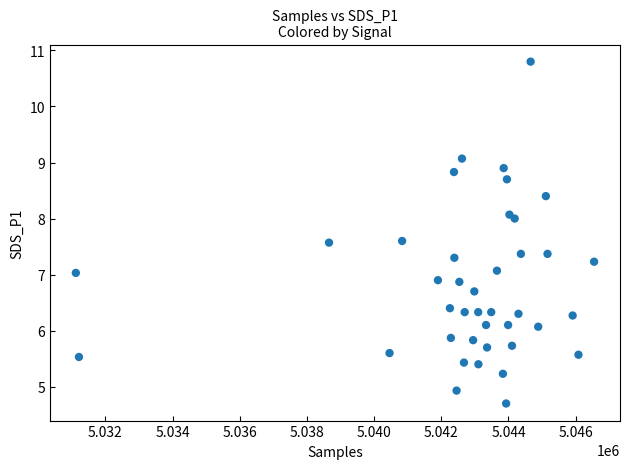

What is the range of Y values (max minus min)?

6.1